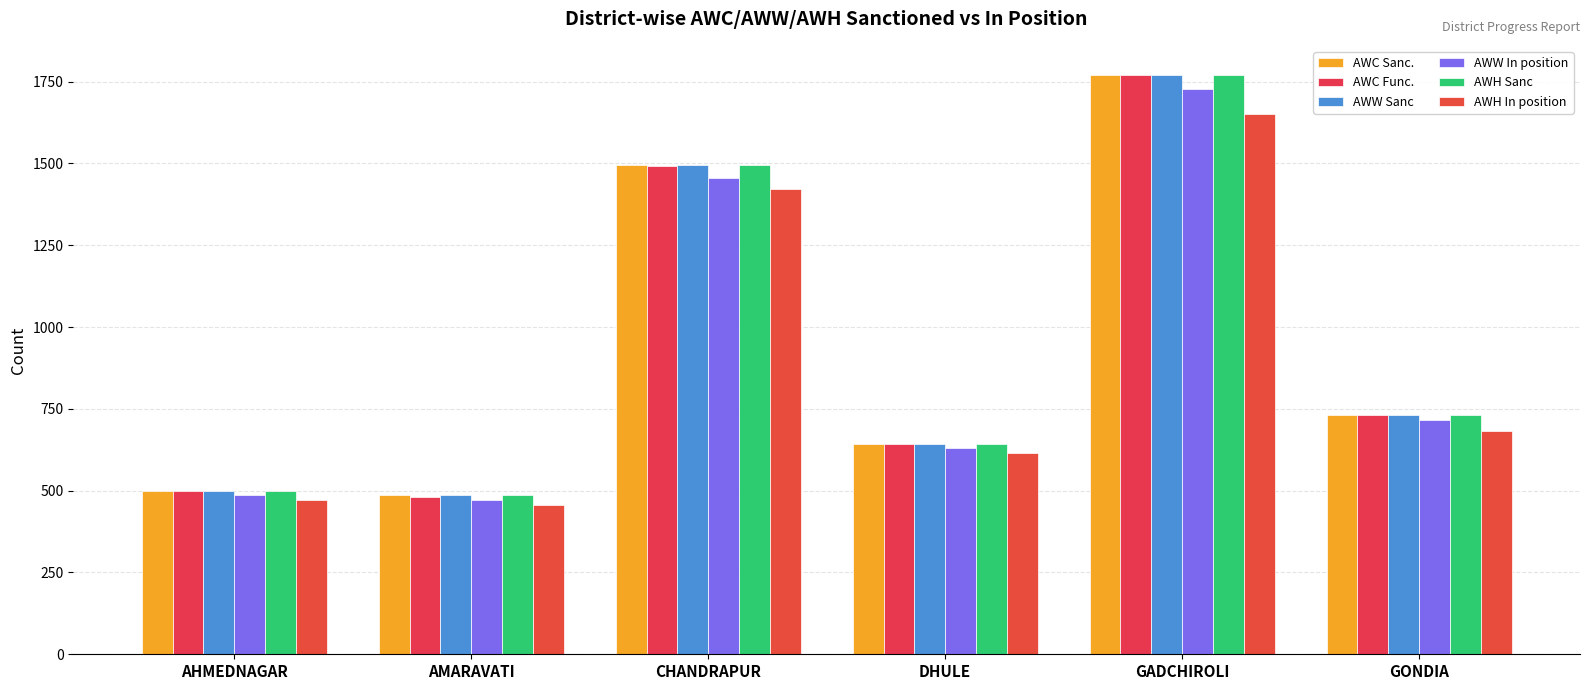

At which label does AWC Sanc. reach its minimum?

AMARAVATI